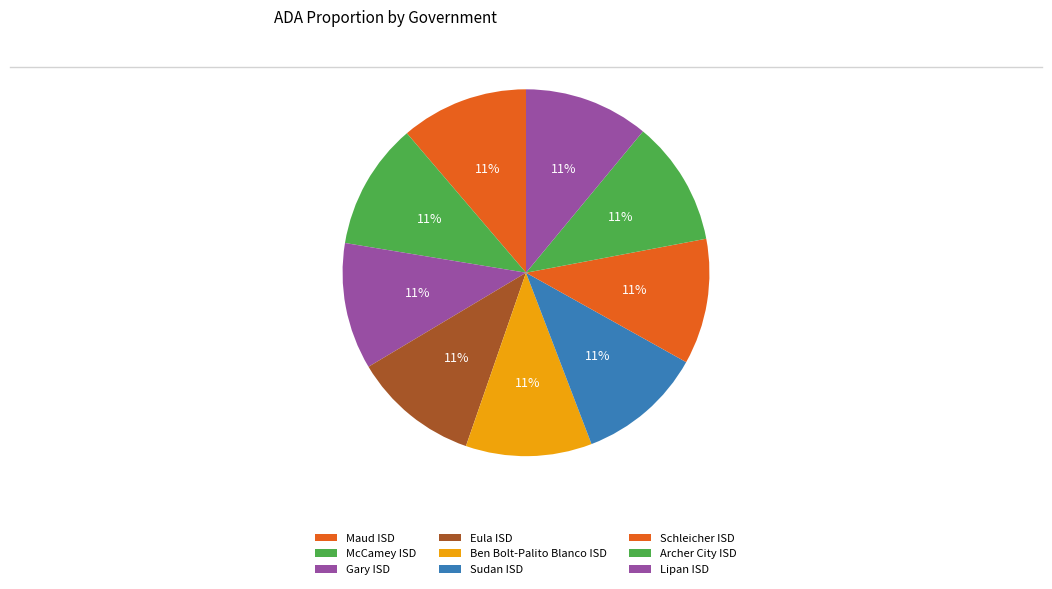

Rank the categories by value from lowest to highest.

Lipan ISD, Archer City ISD, Schleicher ISD, Sudan ISD, Ben Bolt-Palito Blanco ISD, Eula ISD, Gary ISD, McCamey ISD, Maud ISD